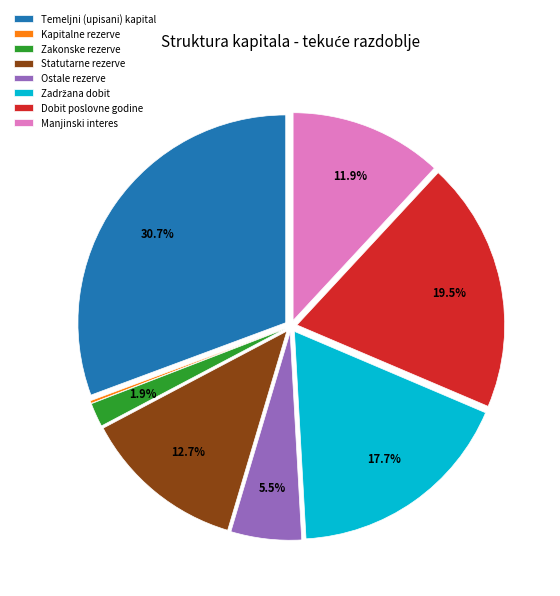

Does any single category account for the majority?

No